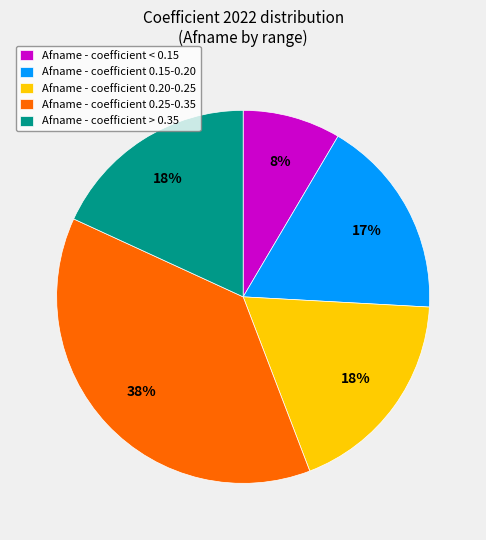

What percentage is the Afname - coefficient > 0.35 slice, to the nearest percent?

18%